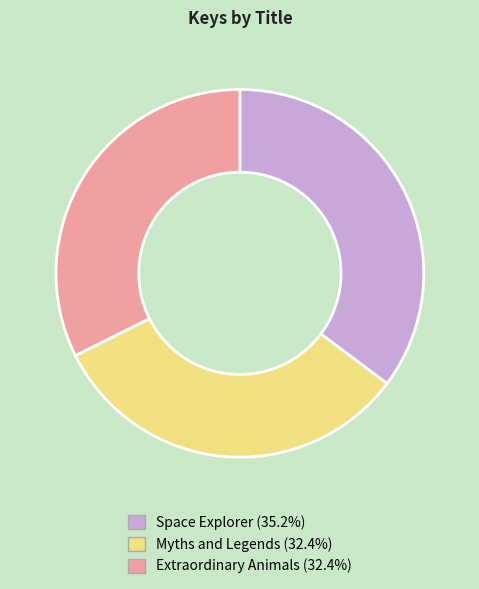

True or false: Myths and Legends accounts for 32% of the total.

True